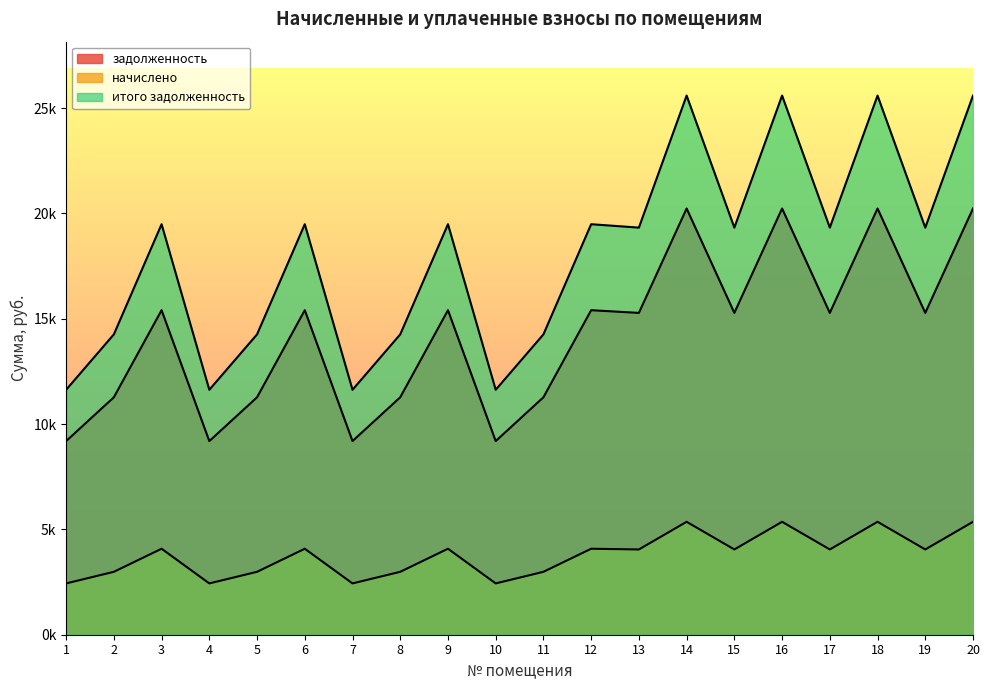

True or false: итого задолженность and задолженность intersect in this chart.

False